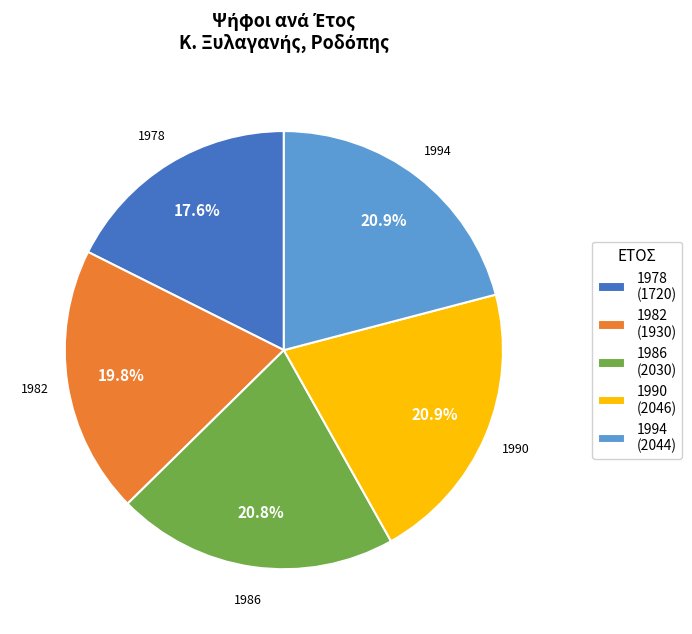

How many slices are in this pie chart?

5